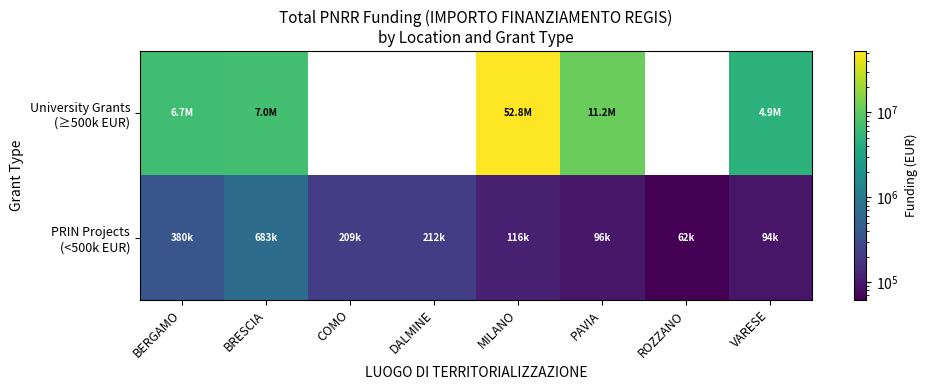

Which has a higher value, PAVIA or COMO?

PAVIA